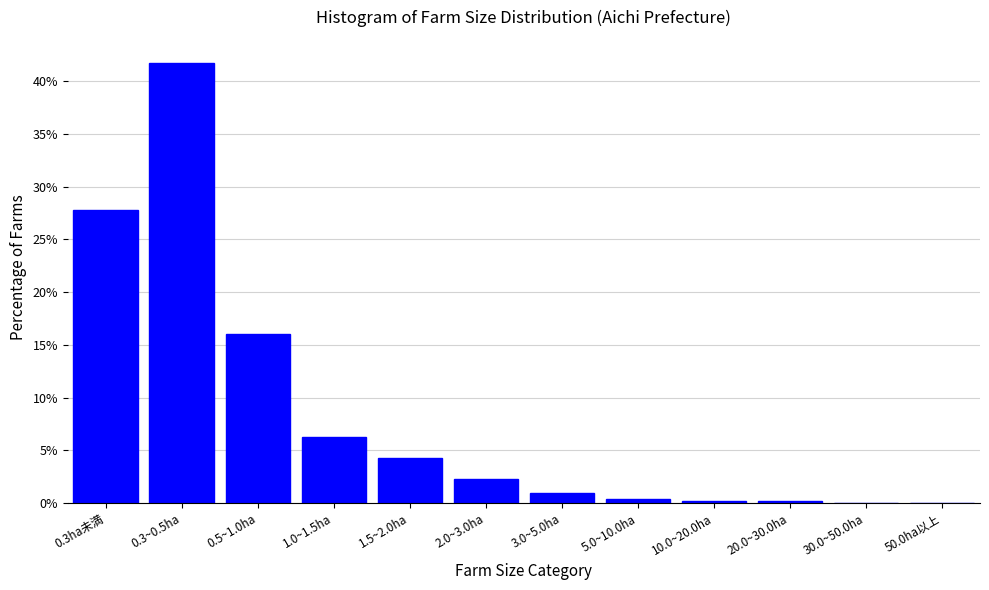

Where is the data nearest to the value 20?

0.5~1.0ha